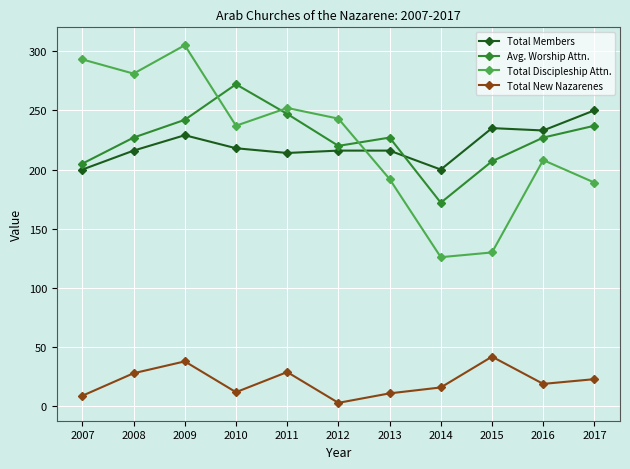

Rank the series by their maximum value, from lowest to highest.

Total New Nazarenes, Total Members, Avg. Worship Attn., Total Discipleship Attn.